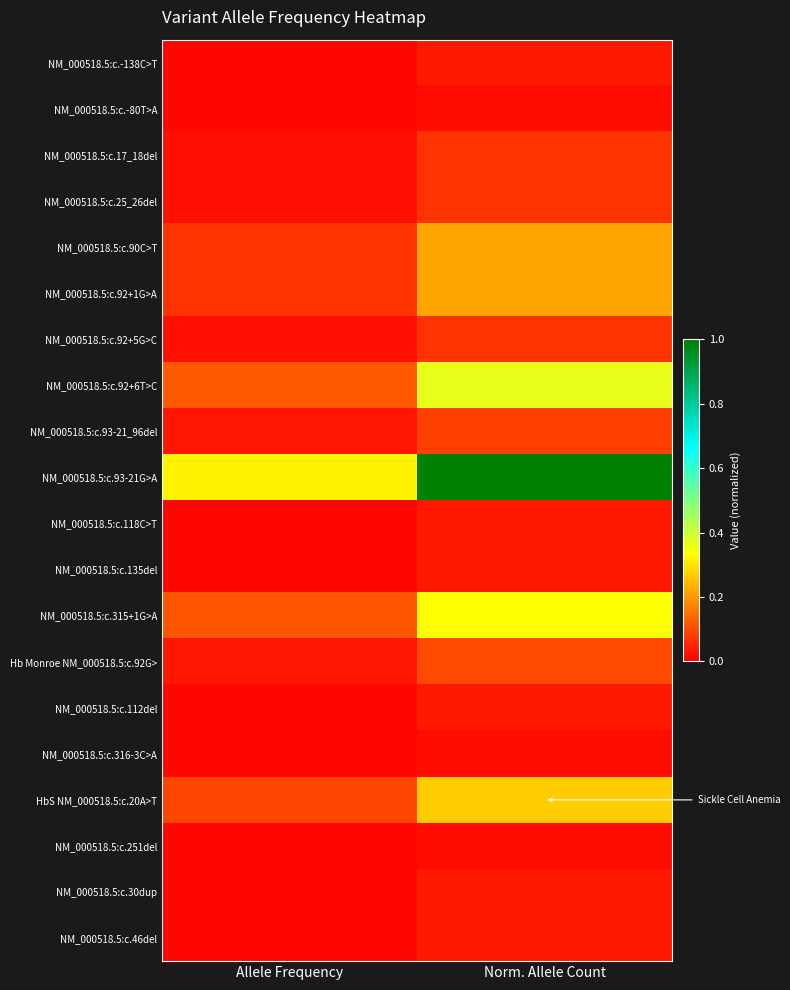

List the series in order of their peak value, lowest first.

NM_000518.5:c.-80T>A, NM_000518.5:c.316-3C>A, NM_000518.5:c.251del, NM_000518.5:c.-138C>T, NM_000518.5:c.118C>T, NM_000518.5:c.135del, NM_000518.5:c.112del, NM_000518.5:c.30dup, NM_000518.5:c.46del, NM_000518.5:c.17_18del, NM_000518.5:c.25_26del, NM_000518.5:c.92+5G>C, NM_000518.5:c.93-21_96del, Hb Monroe NM_000518.5:c.92G>, NM_000518.5:c.90C>T, NM_000518.5:c.92+1G>A, HbS NM_000518.5:c.20A>T, NM_000518.5:c.315+1G>A, NM_000518.5:c.92+6T>C, NM_000518.5:c.93-21G>A